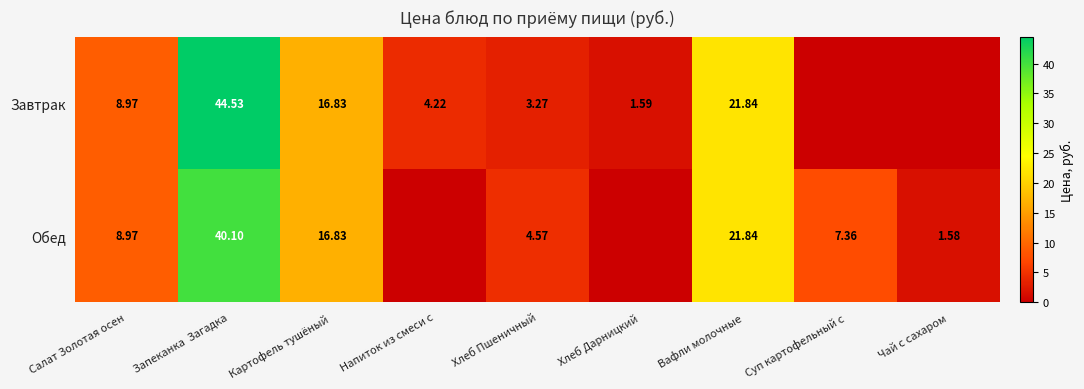

What is the difference between the second highest and second lowest values in the Обед series?

21.8